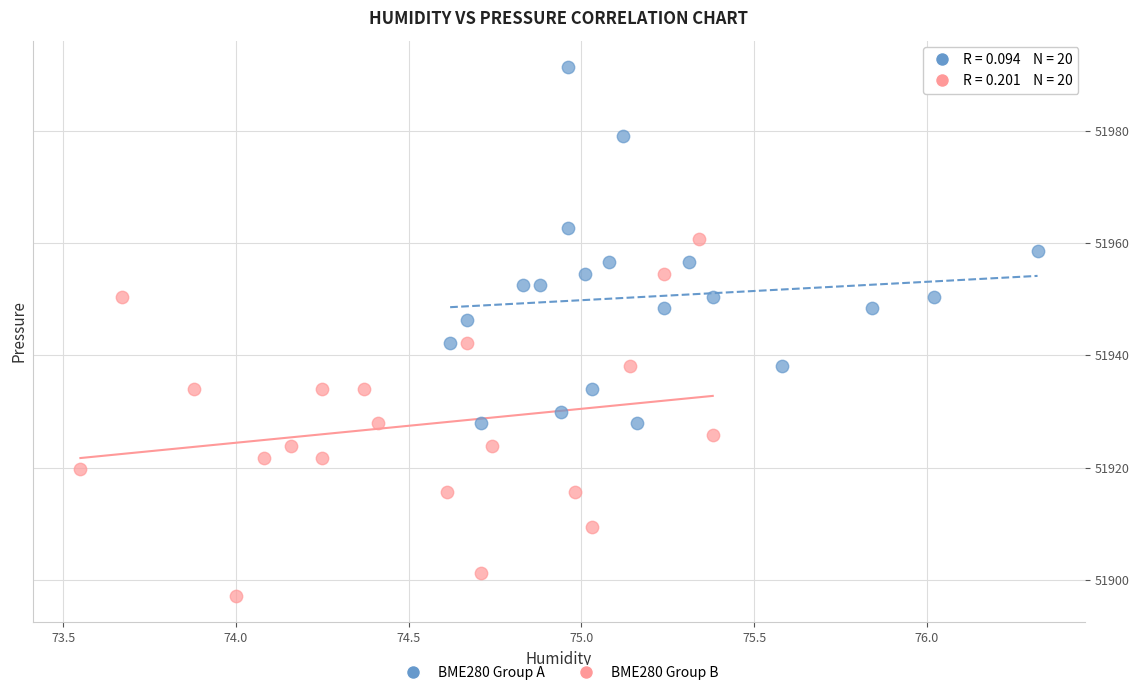

Which series contains the highest Y value?

BME280 Group A